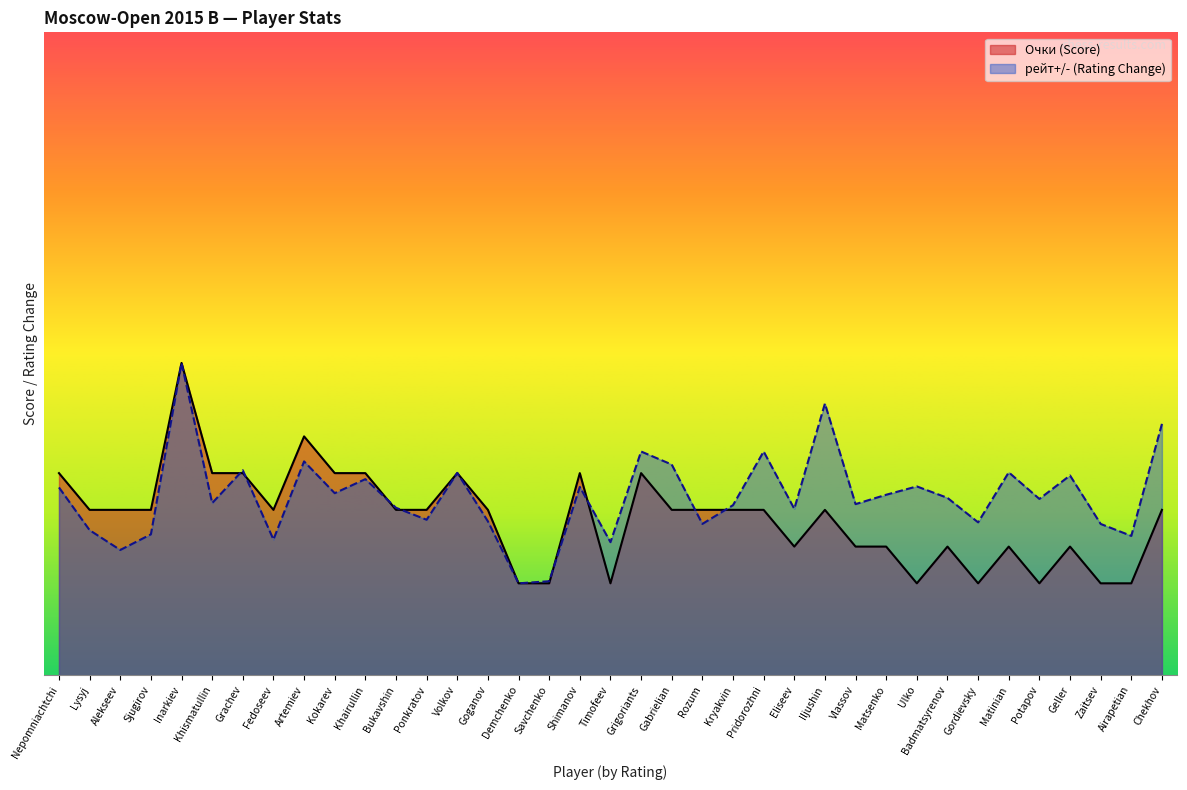

What is the difference between the Очки values at Chekhov and Badmatsyrenov?

2.0